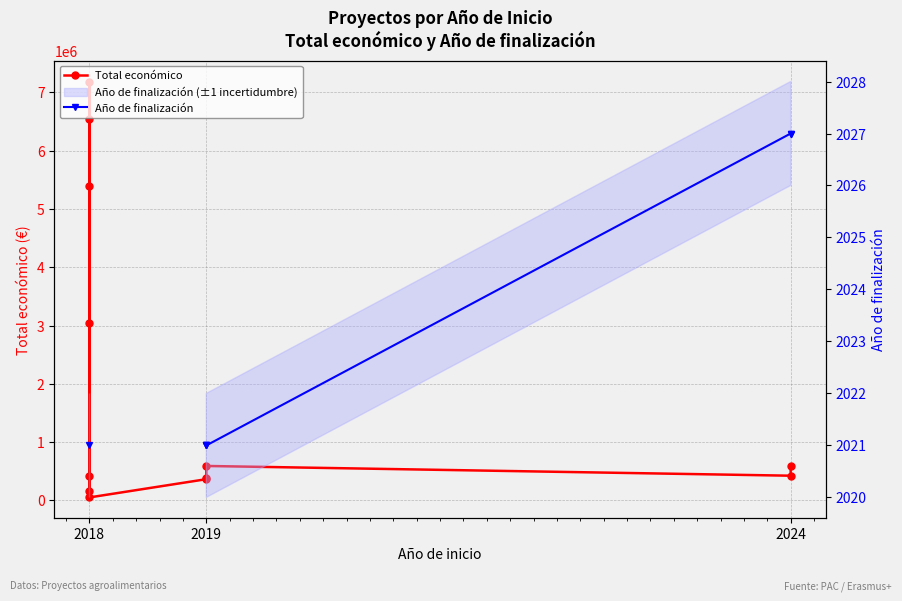

What are all the series names shown in the legend?

Total económico, Año de finalización